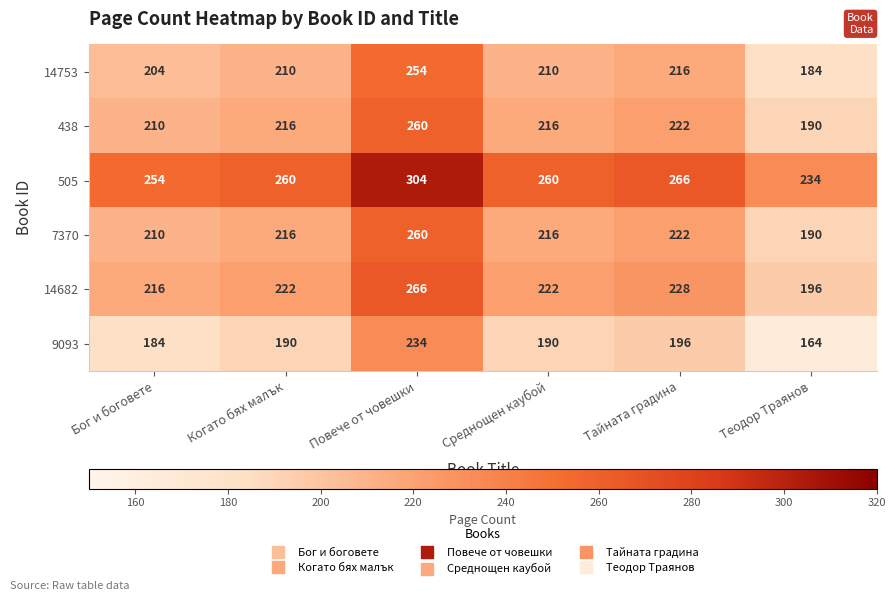

What is the maximum value shown in the chart?

304